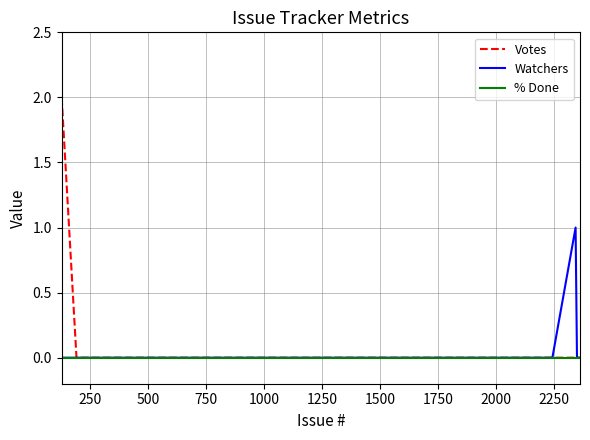

Which series has the largest range (max minus min)?

Votes